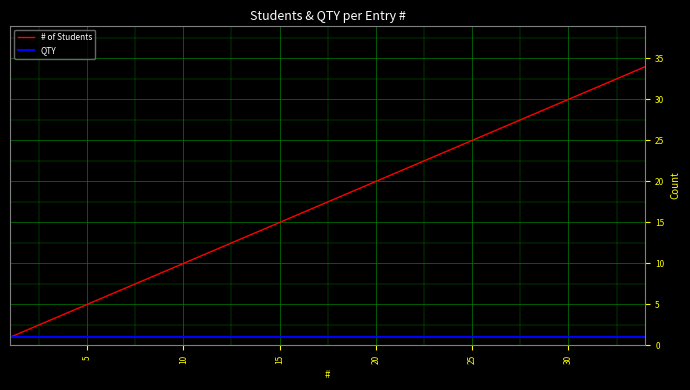

What is the difference between the maximum and minimum values in the # of Students series?

33